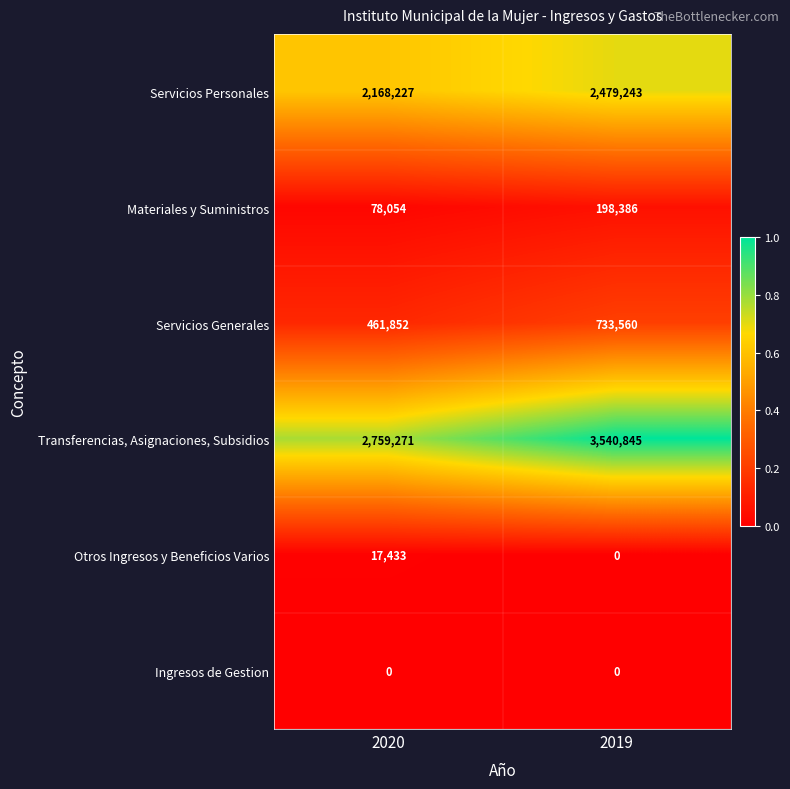

At 2020, list the series in order from smallest to largest.

Ingresos de Gestion, Otros Ingresos y Beneficios Varios, Materiales y Suministros, Servicios Generales, Servicios Personales, Transferencias, Asignaciones, Subsidios